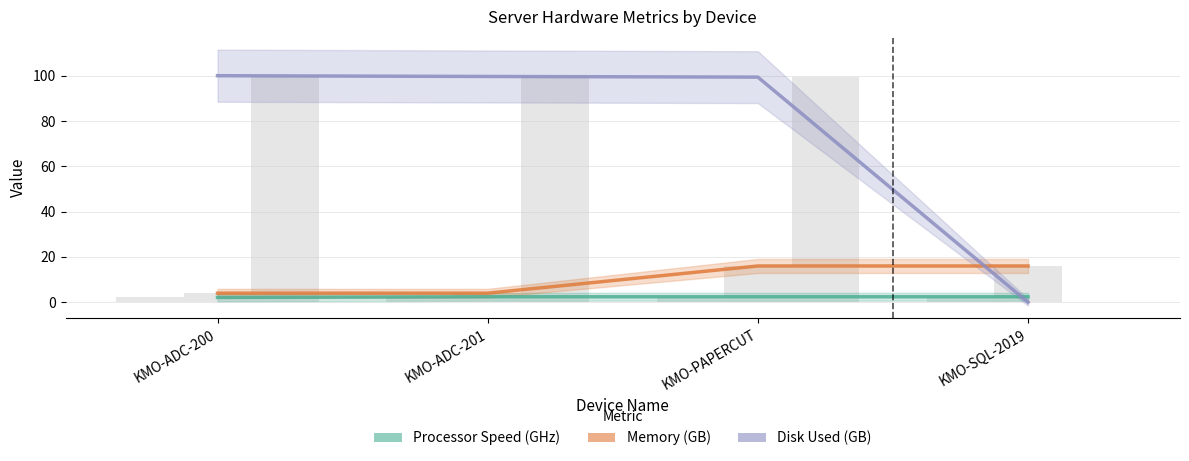

What is the total value across all series at KMO-ADC-200?

106.1